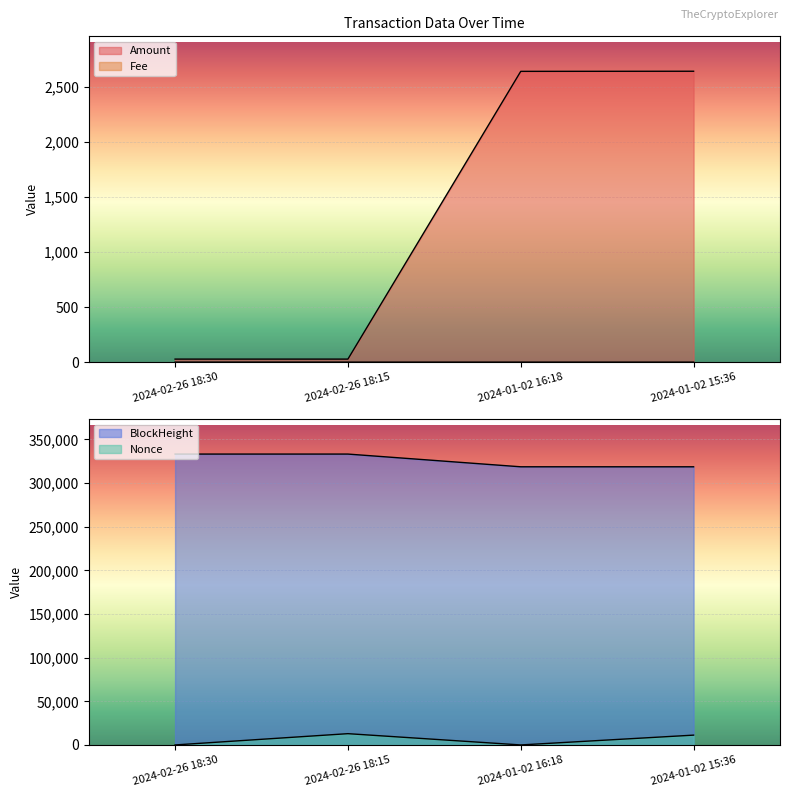

Reading left to right, what are all the values shown in this chart?

Amount: 2024-02-26 18:30=27.2	2024-02-26 18:15=27.3	2024-01-02 16:18=2644.0	2024-01-02 15:36=2645.0
Fee: 2024-02-26 18:30=0.0	2024-02-26 18:15=0.1	2024-01-02 16:18=0.0	2024-01-02 15:36=0.1
BlockHeight: 2024-02-26 18:30=333275.0	2024-02-26 18:15=333272.0	2024-01-02 16:18=318698.0	2024-01-02 15:36=318687.0
Nonce: 2024-02-26 18:30=1.0	2024-02-26 18:15=12916.0	2024-01-02 16:18=0.0	2024-01-02 15:36=11237.0